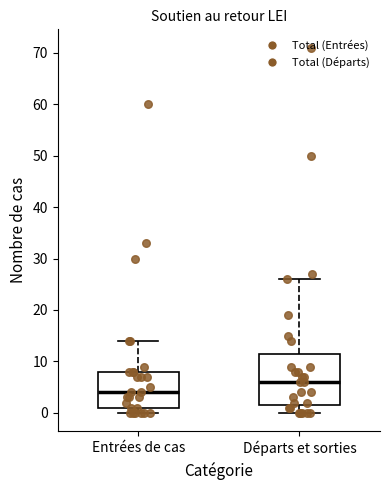

Reading left to right, transcribe this box plot: for each box, give where its median line is, the range the box spans, and where its two whiskers end, as read against the y-axis. The values are not printed on the chart, so give them approximately, as read against the axis.

Entrées de cas: median 4, box 1 to 8, whiskers 0 to 14
Départs et sorties: median 6, box 2 to 12, whiskers 0 to 26